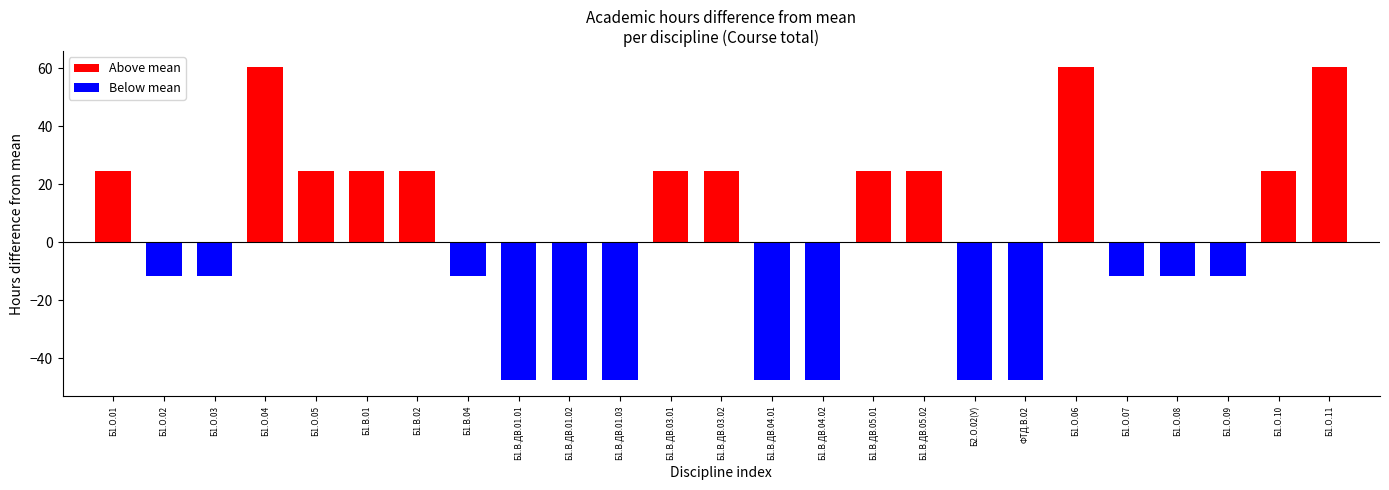

How many data points does each series have?

25